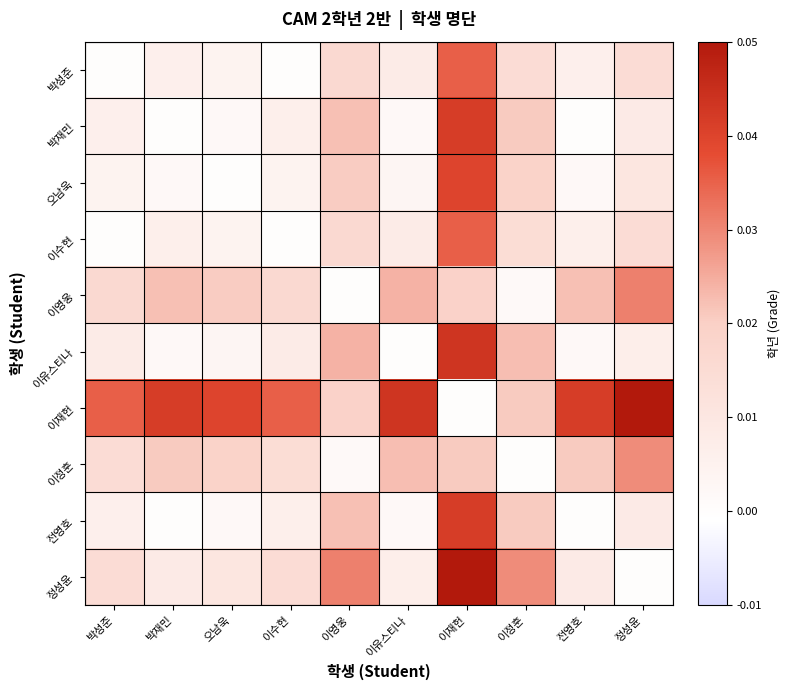

How many series are shown in this chart?

10